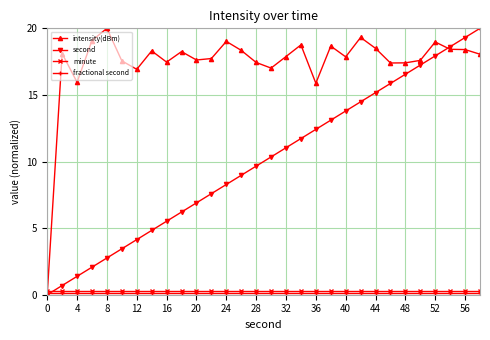

What is the value of the second point at the 25th from the left?

16.6